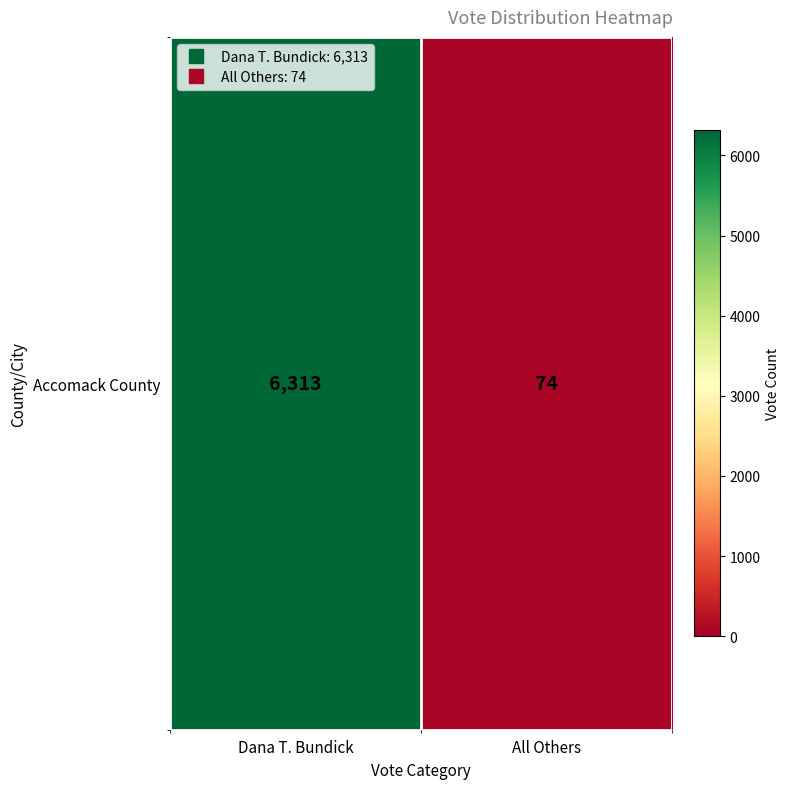

List the labels in order of value, smallest first.

All Others, Dana T. Bundick